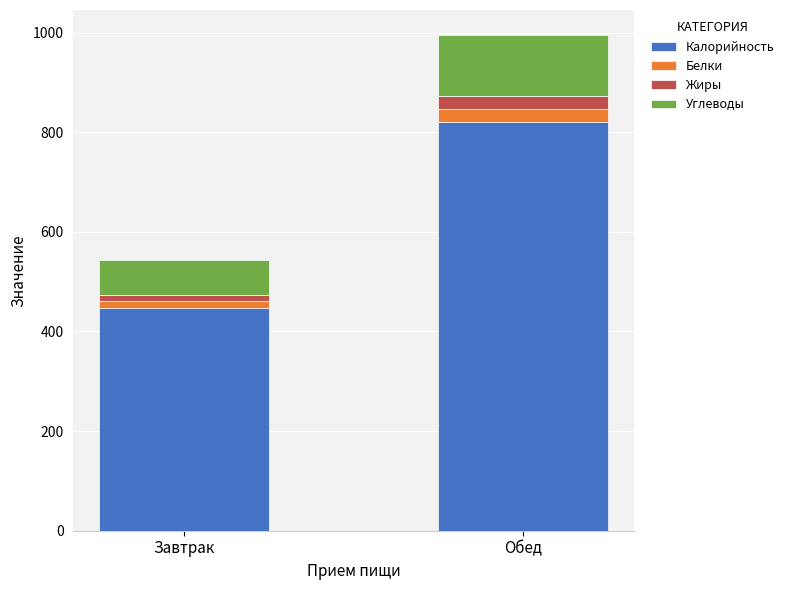

True or false: Калорийность has a value of 265.0 at Обед.

False